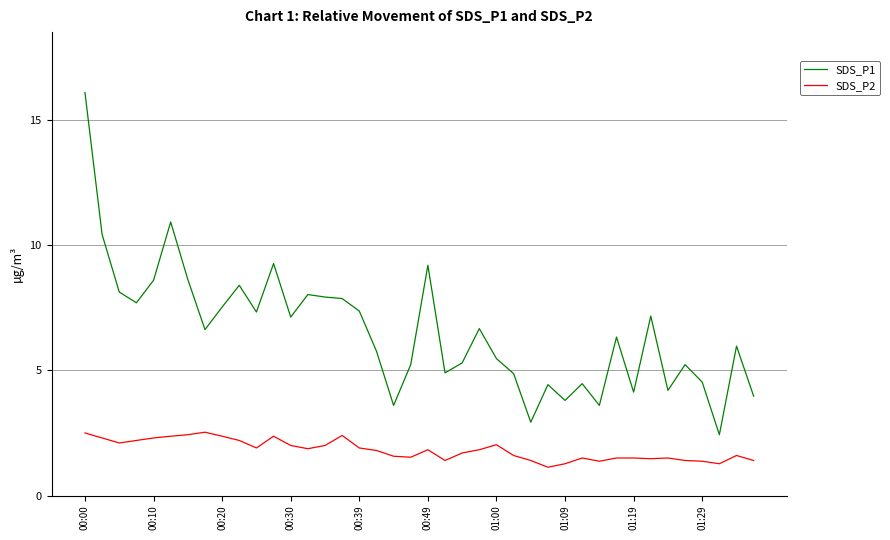

What is the difference between the second highest and minimum values in the SDS_P2 series?

1.4